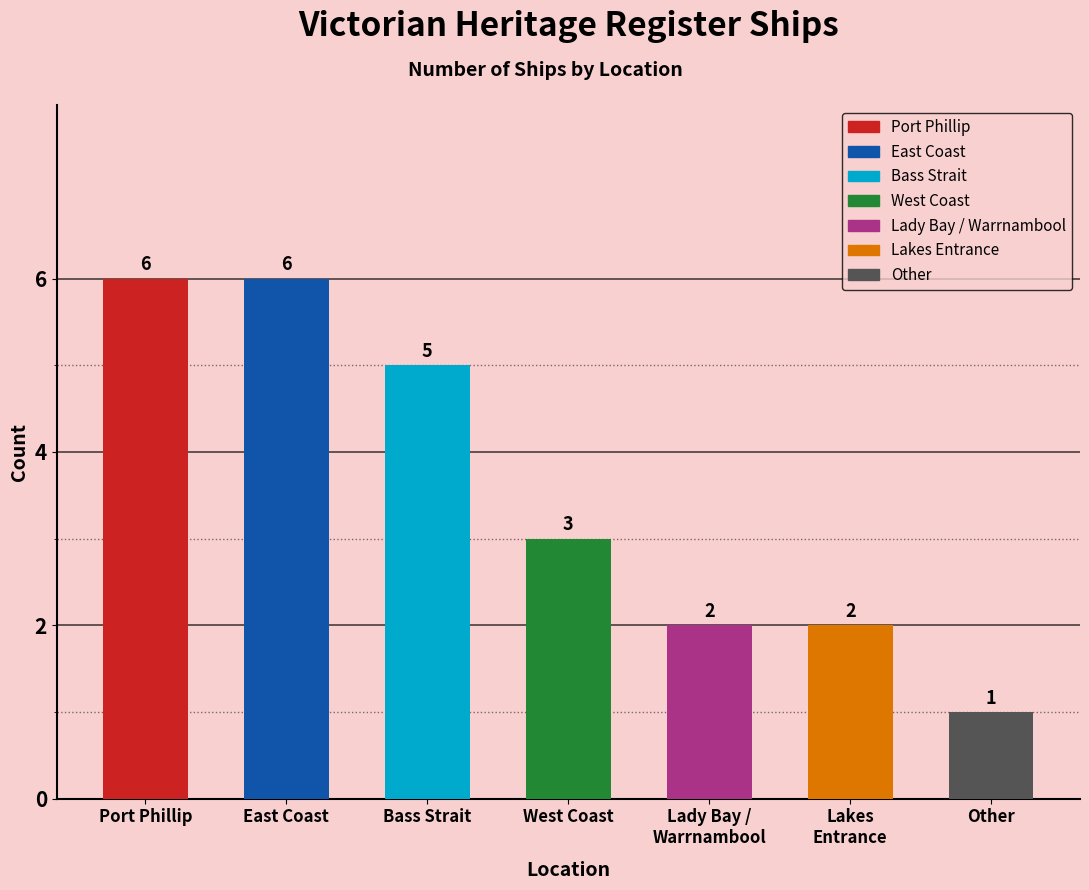

What is the greatest value displayed?

6